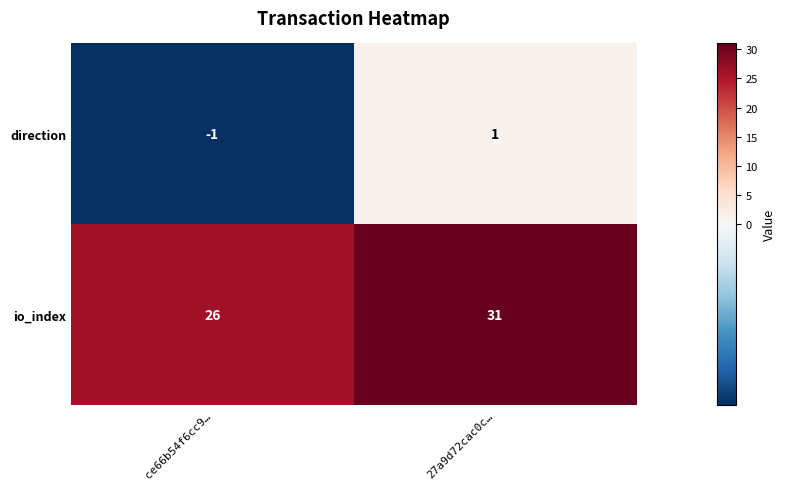

Which category has the lowest value across all series?

ce66b54f6cc9…